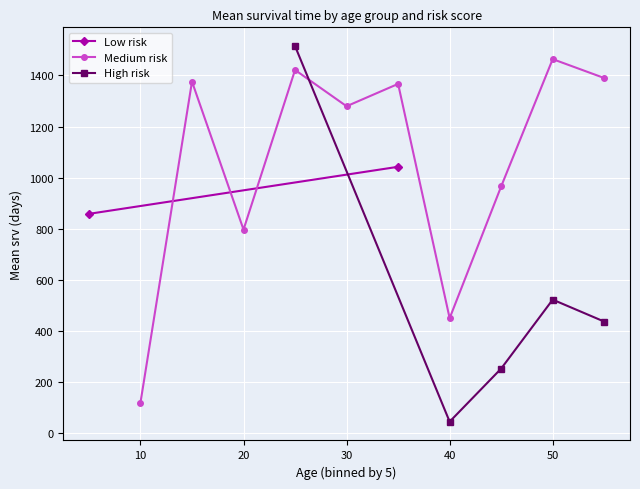

Where is the first local minimum for Medium risk?

20